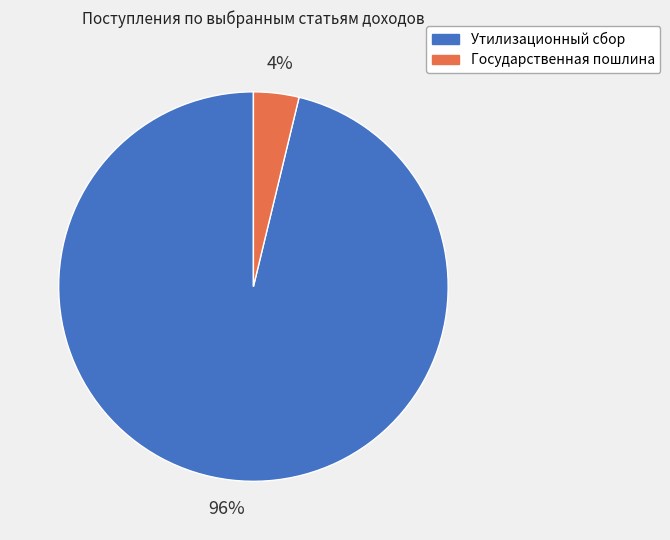

To the nearest percent, what is the difference between the Государственная пошлина and Утилизационный сбор slice percentages?

92%